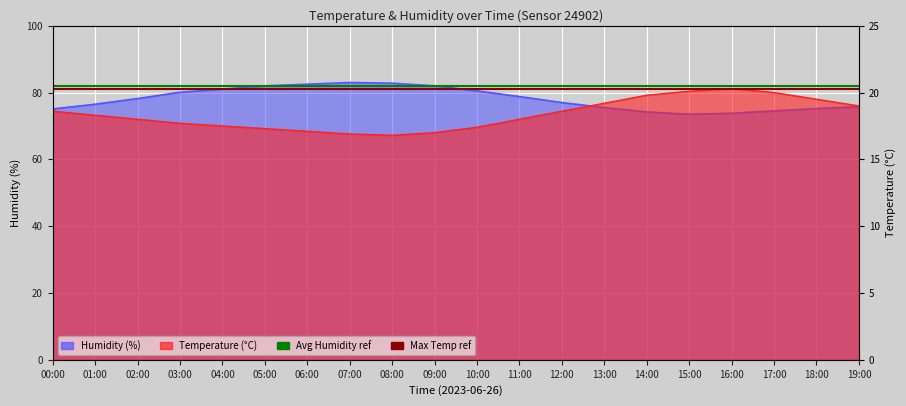

At 01:00, list the series in order from largest to smallest.

humidity, temperature